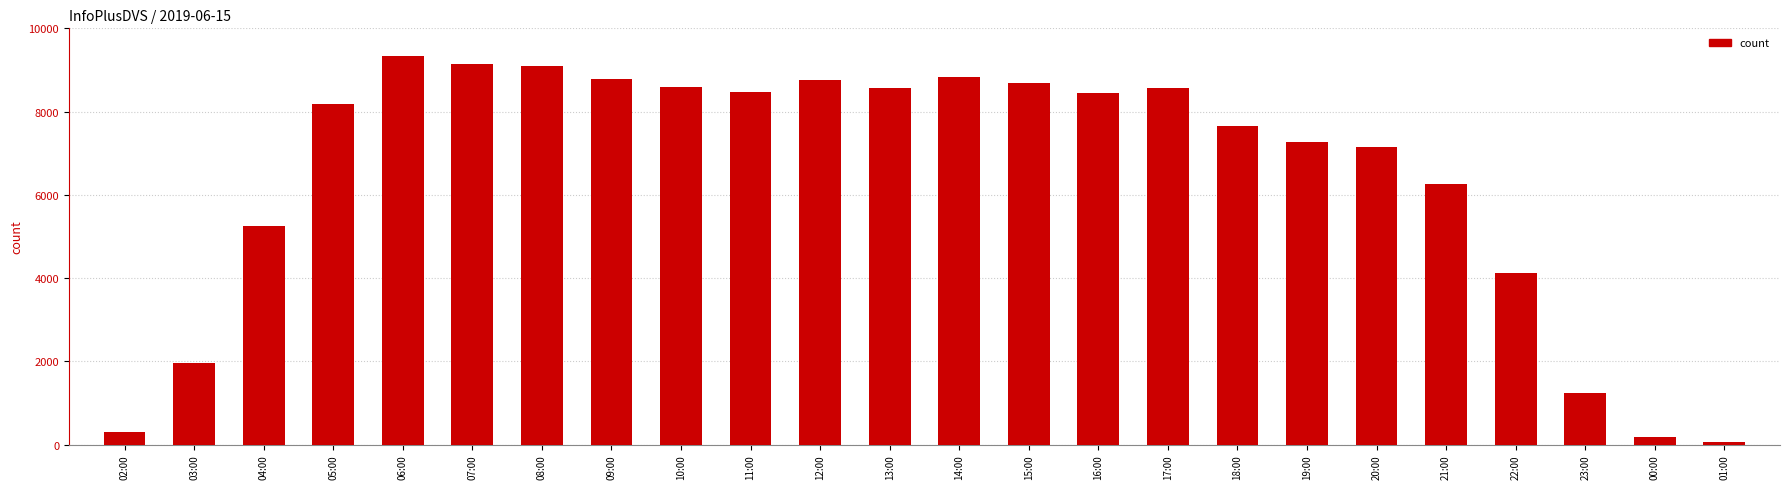

What is the sum of the values at 13:00 and 11:00?

17047